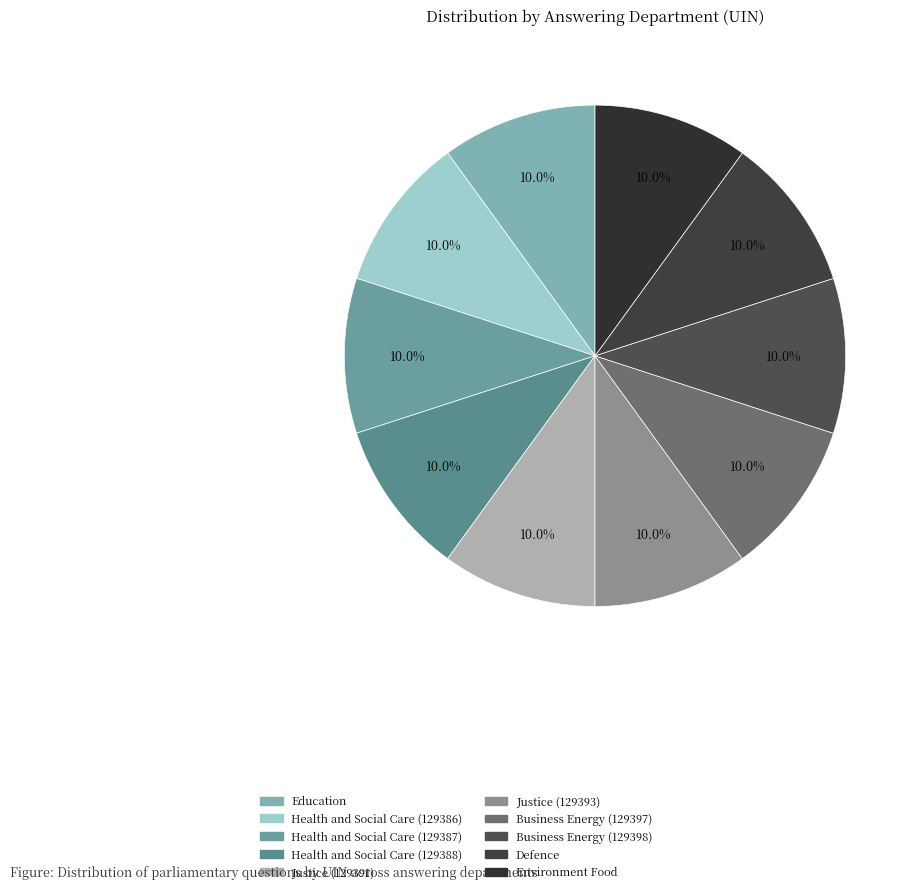

Which slice is the smallest?

Education